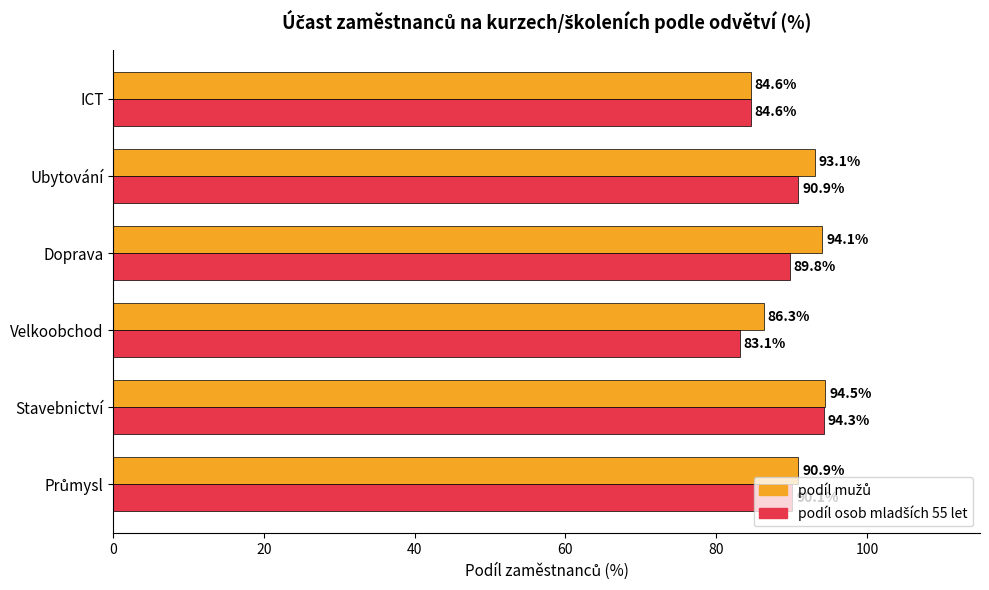

How many series are shown in this chart?

2